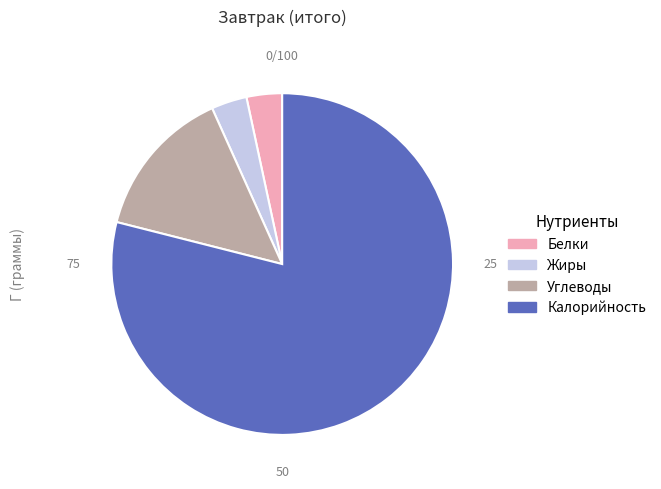

Approximately how many times larger is the value at Калорийность compared to Углеводы?

5.5